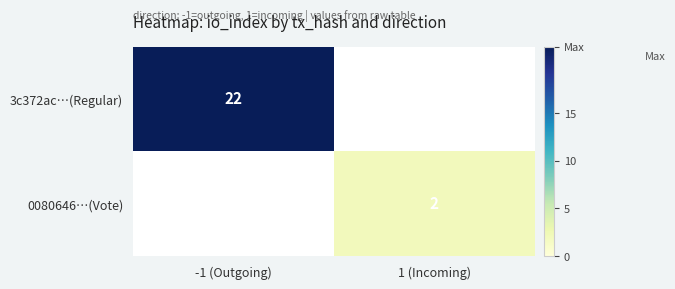

Is the value of 0080646…(Vote) at 1 (Incoming) greater than the value of 3c372ac…(Regular) at -1 (Outgoing)?

No